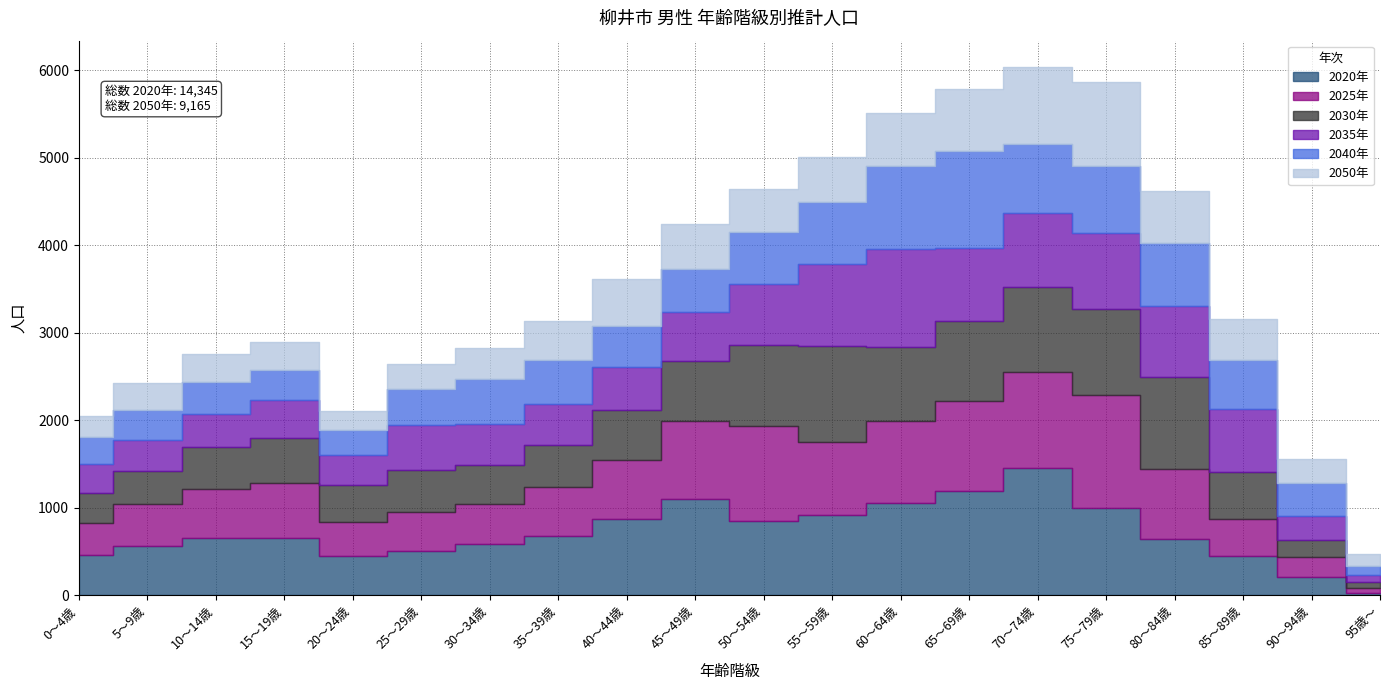

How many interior local valleys does the 2050年 series have?

2